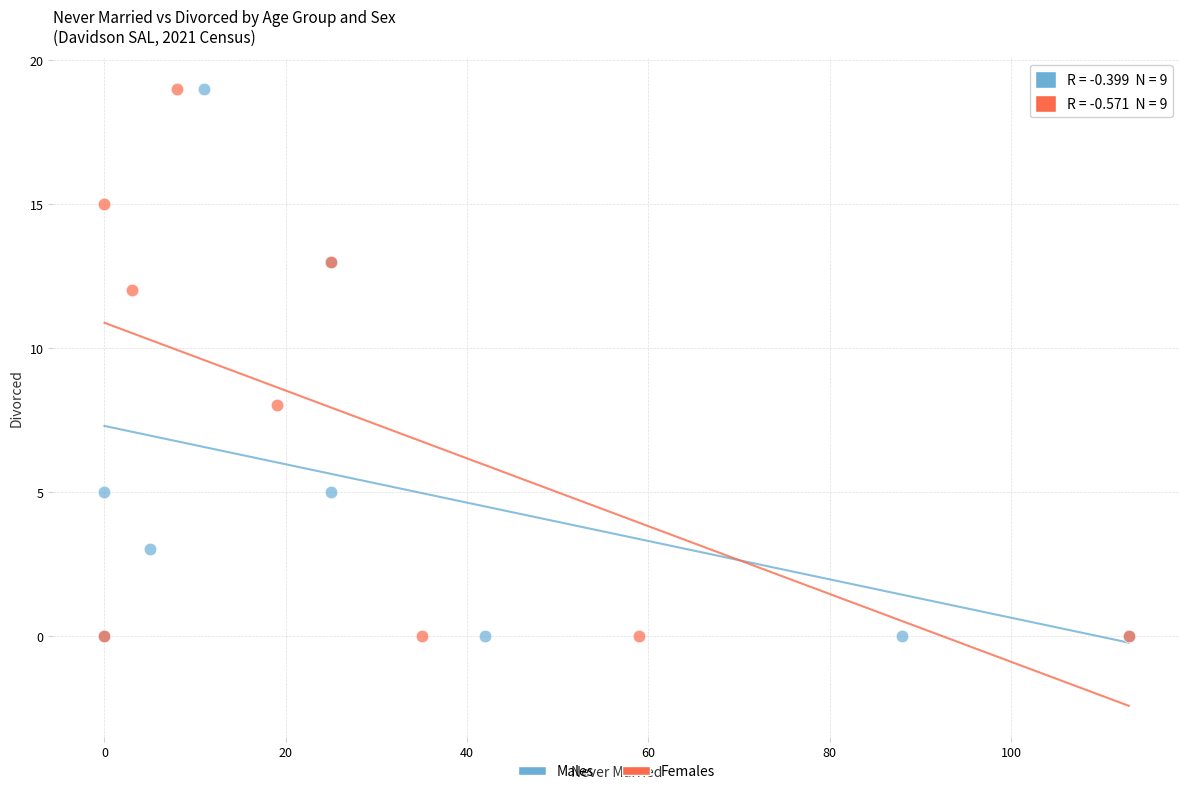

What are all the series names shown in the legend?

Males, Females